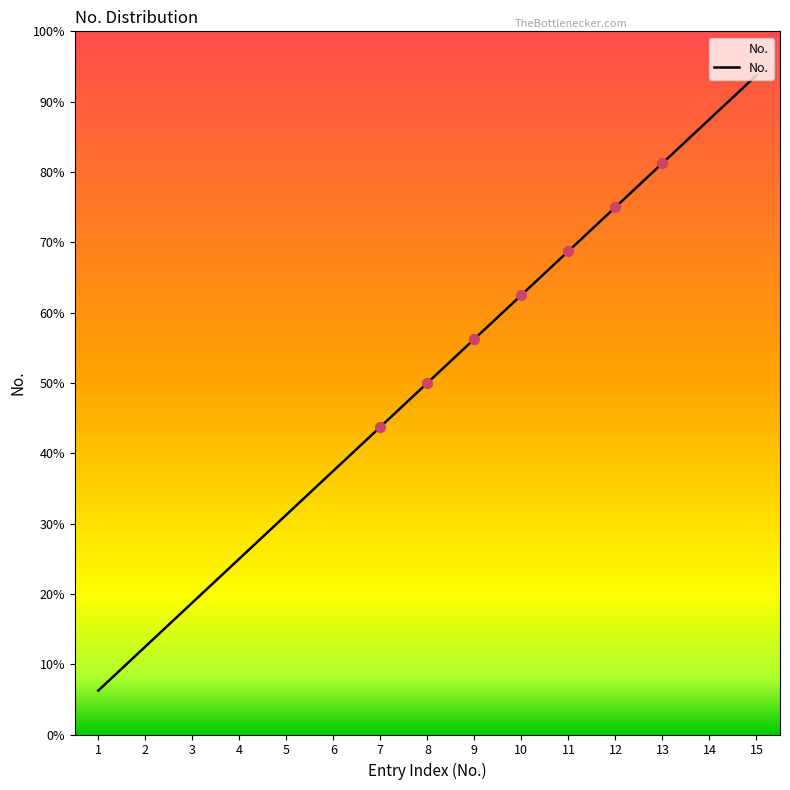

What is the change in value from 6 to 14?

+8